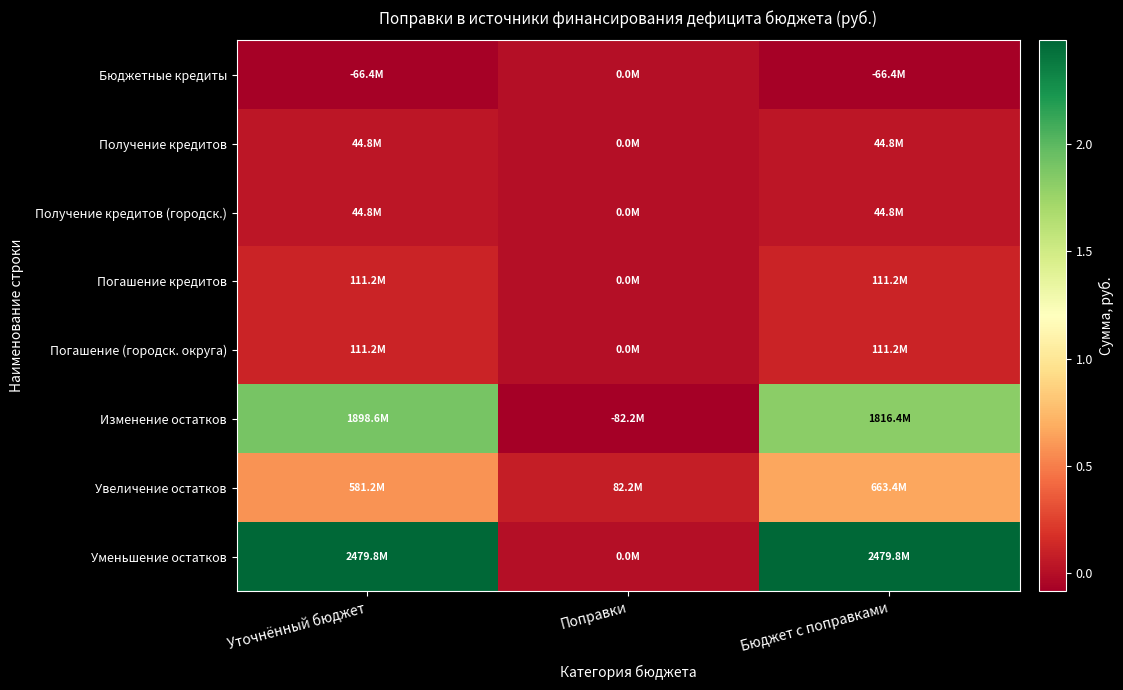

Reading left to right, list all the values displayed in this chart.

Бюджетные кредиты: Уточнённый бюджет=-66422400	Поправки=0	Бюджет с поправками=-66422400
Получение кредитов: Уточнённый бюджет=44770000	Поправки=0	Бюджет с поправками=44770000
Получение кредитов (городск.): Уточнённый бюджет=44770000	Поправки=0	Бюджет с поправками=44770000
Погашение кредитов: Уточнённый бюджет=111192400	Поправки=0	Бюджет с поправками=111192400
Погашение (городск. округа): Уточнённый бюджет=111192400	Поправки=0	Бюджет с поправками=111192400
Изменение остатков: Уточнённый бюджет=1898590649	Поправки=-82195964	Бюджет с поправками=1816394685
Увеличение остатков: Уточнённый бюджет=581161617	Поправки=82195964	Бюджет с поправками=663357581
Уменьшение остатков: Уточнённый бюджет=2479752266	Поправки=0	Бюджет с поправками=2479752266